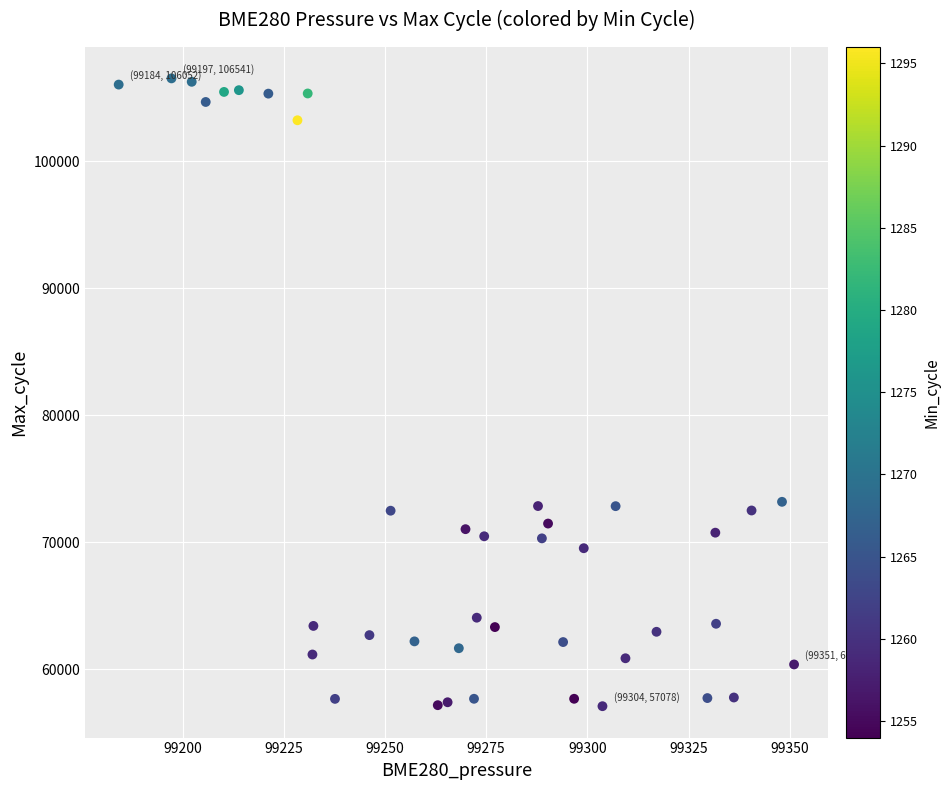

What is the range of Y values (max minus min)?

49463